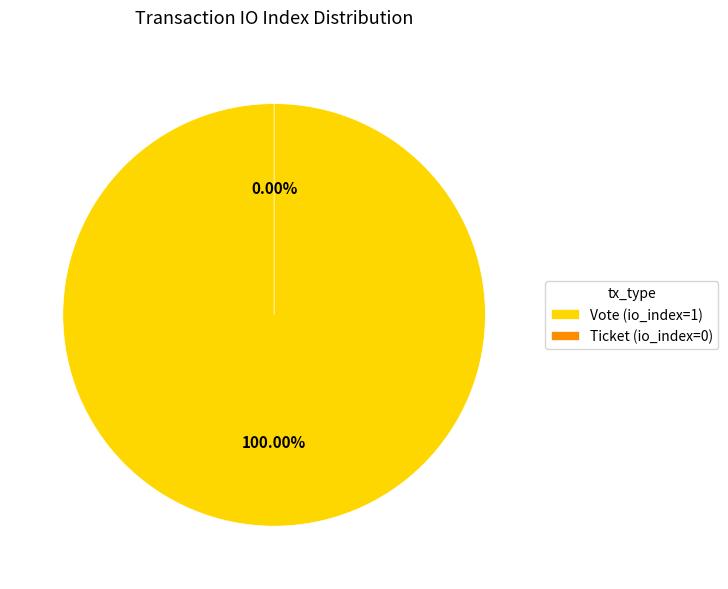

Count the number of slices in the pie.

2